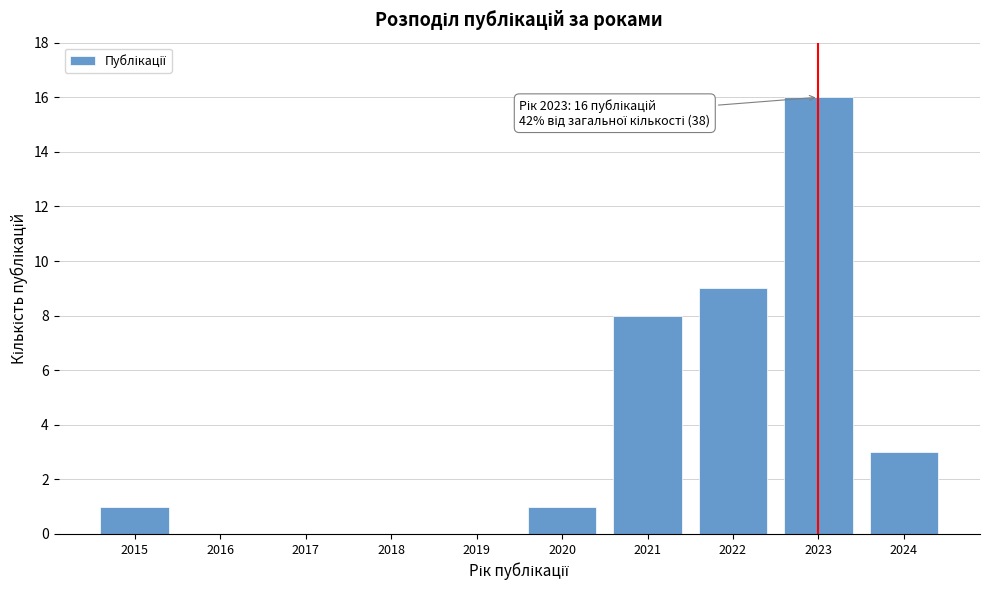

Reading left to right, what are all the values shown in this chart?

2015=1	2016=0	2017=0	2018=0	2019=0	2020=1	2021=8	2022=9	2023=16	2024=3